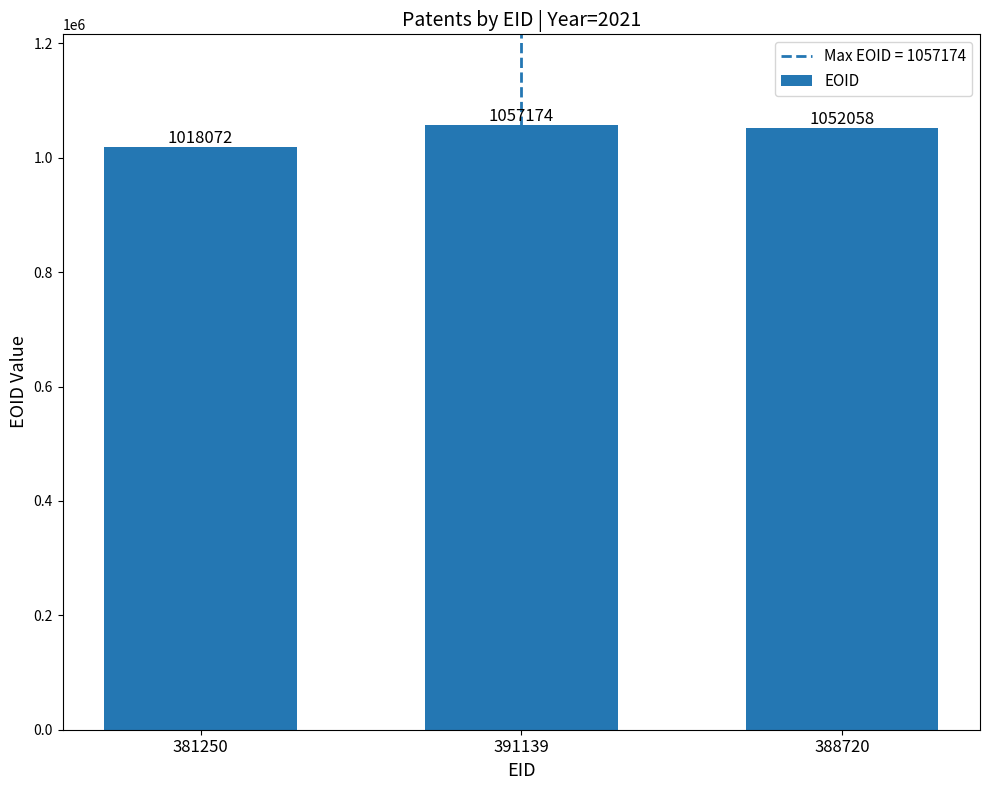

Where is the data nearest to the value 1037623?

388720